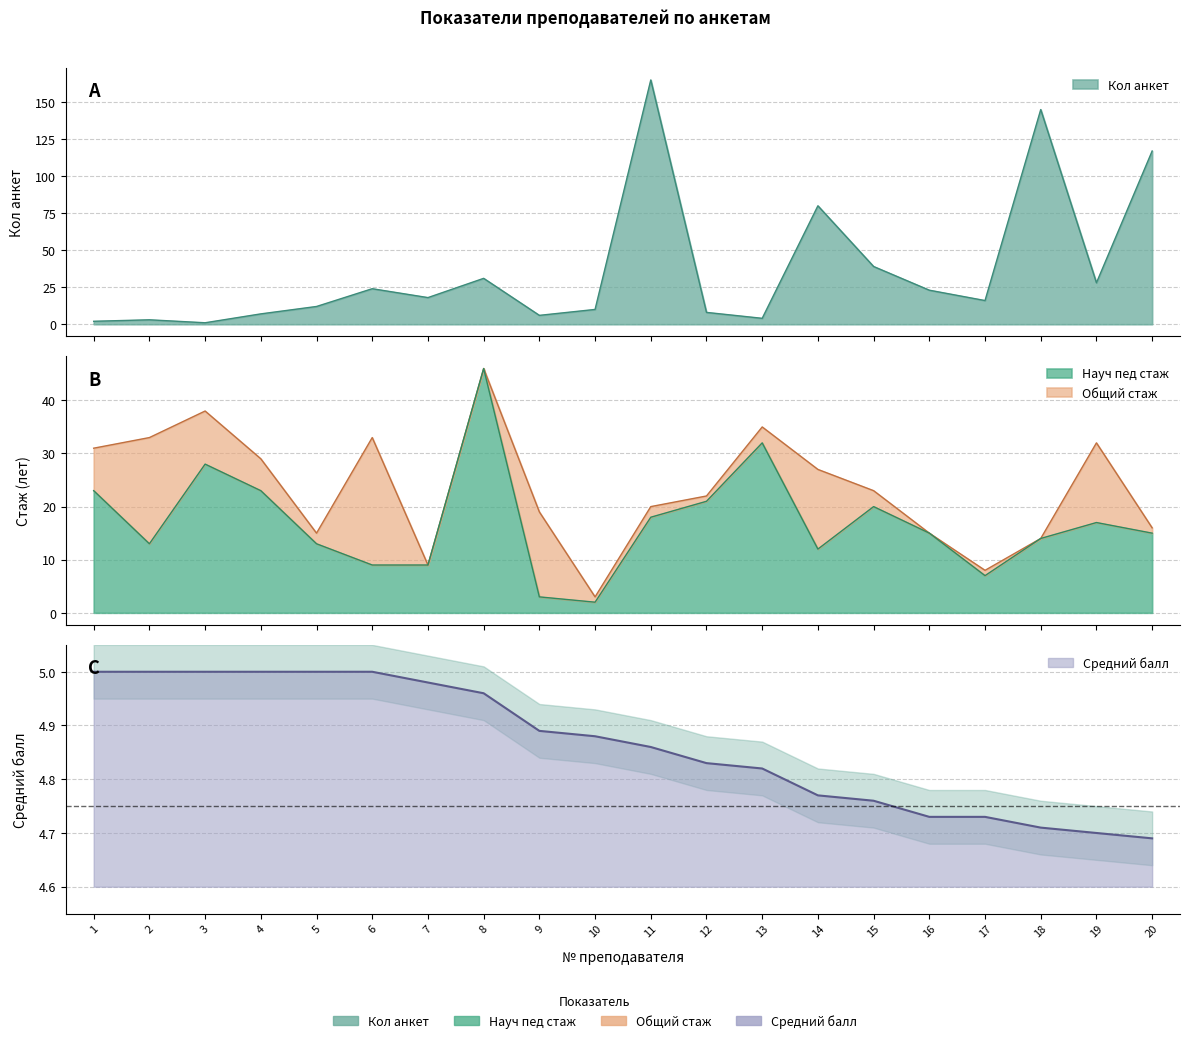

Reading right to left, extract all data points from this chart.

Кол анкет: 20=117.0	19=28.0	18=145.0	17=16.0	16=23.0	15=39.0	14=80.0	13=4.0	12=8.0	11=165.0	10=10.0	9=6.0	8=31.0	7=18.0	6=24.0	5=12.0	4=7.0	3=1.0	2=3.0	1=2.0
Средний балл: 20=4.7	19=4.7	18=4.7	17=4.7	16=4.7	15=4.8	14=4.8	13=4.8	12=4.8	11=4.9	10=4.9	9=4.9	8=5.0	7=5.0	6=5.0	5=5.0	4=5.0	3=5.0	2=5.0	1=5.0
Общий стаж: 20=16.0	19=32.0	18=14.0	17=8.0	16=15.0	15=23.0	14=27.0	13=35.0	12=22.0	11=20.0	10=3.0	9=19.0	8=46.0	7=9.0	6=33.0	5=15.0	4=29.0	3=38.0	2=33.0	1=31.0
Науч пед стаж: 20=15.0	19=17.0	18=14.0	17=7.0	16=15.0	15=20.0	14=12.0	13=32.0	12=21.0	11=18.0	10=2.0	9=3.0	8=46.0	7=9.0	6=9.0	5=13.0	4=23.0	3=28.0	2=13.0	1=23.0